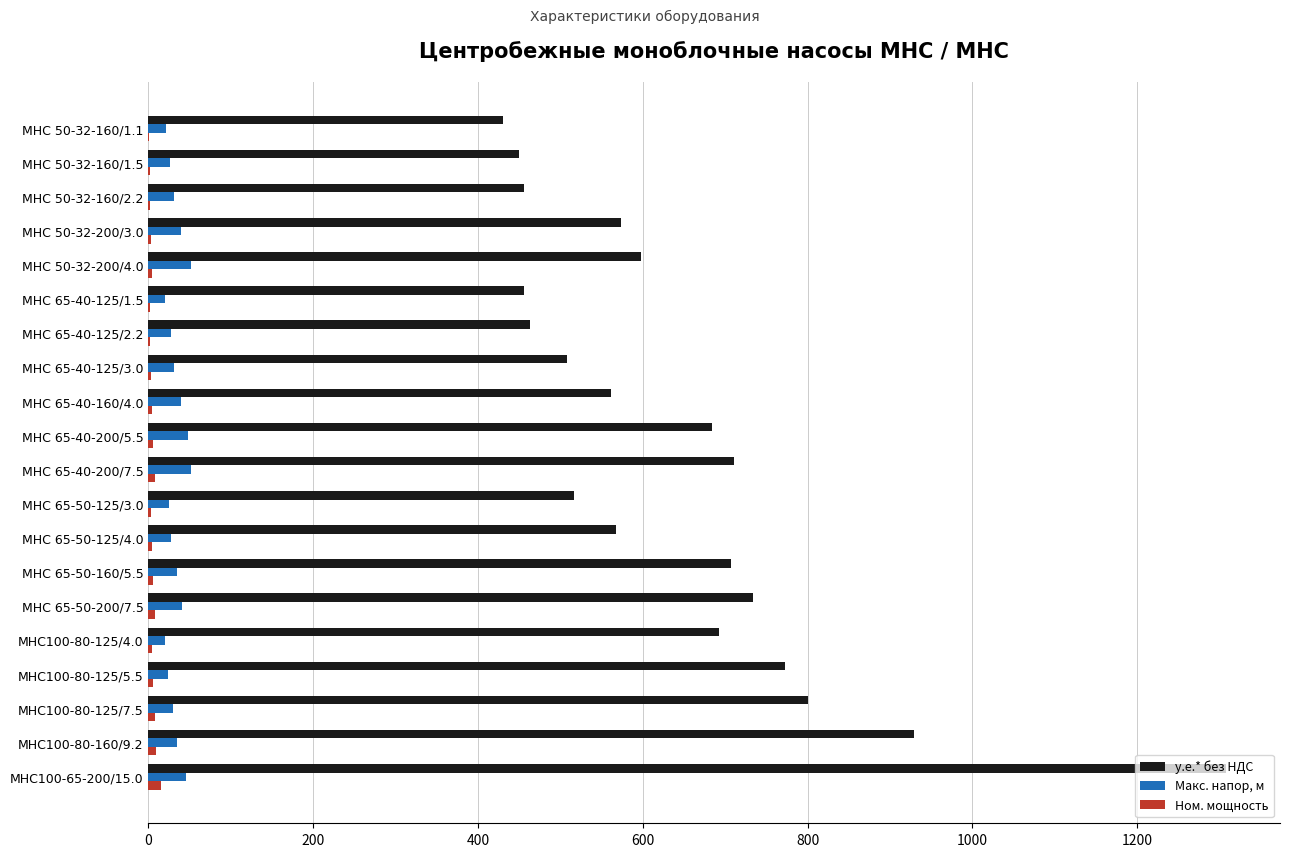

What is the sum of all Ном. мощность values?

96.7